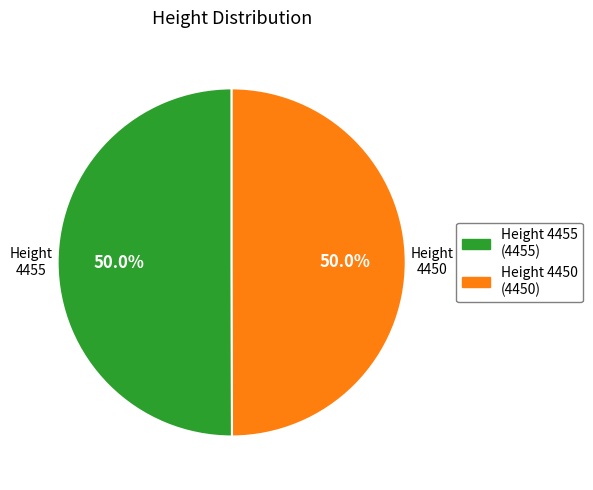

To the nearest percent, what is the average slice percentage?

50%